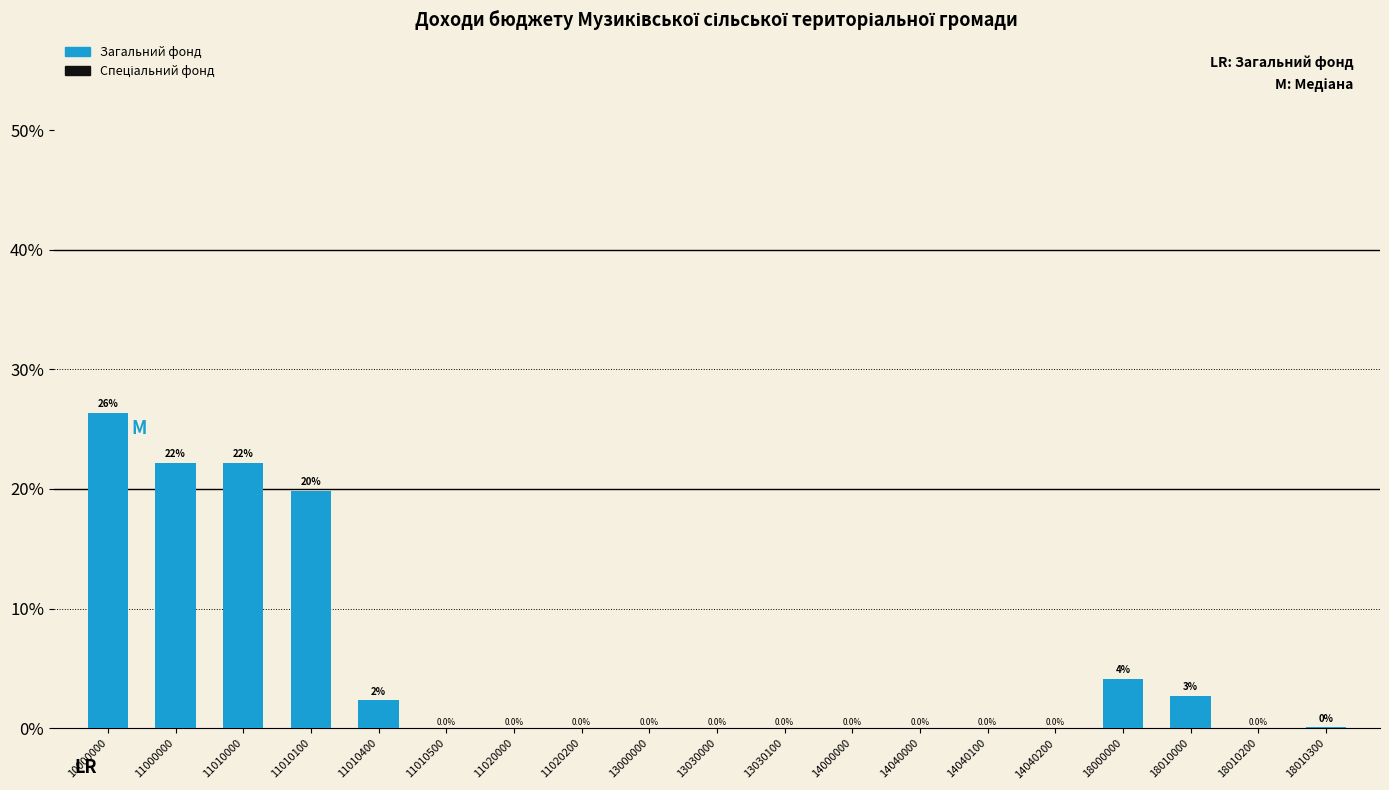

At which label does Загальний фонд reach its peak?

10000000